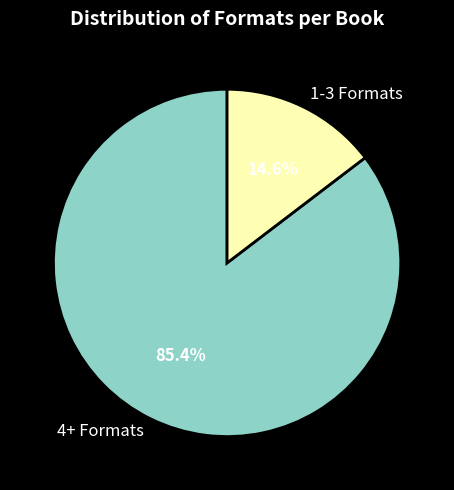

Rank the categories by value from lowest to highest.

1-3 Formats, 4+ Formats